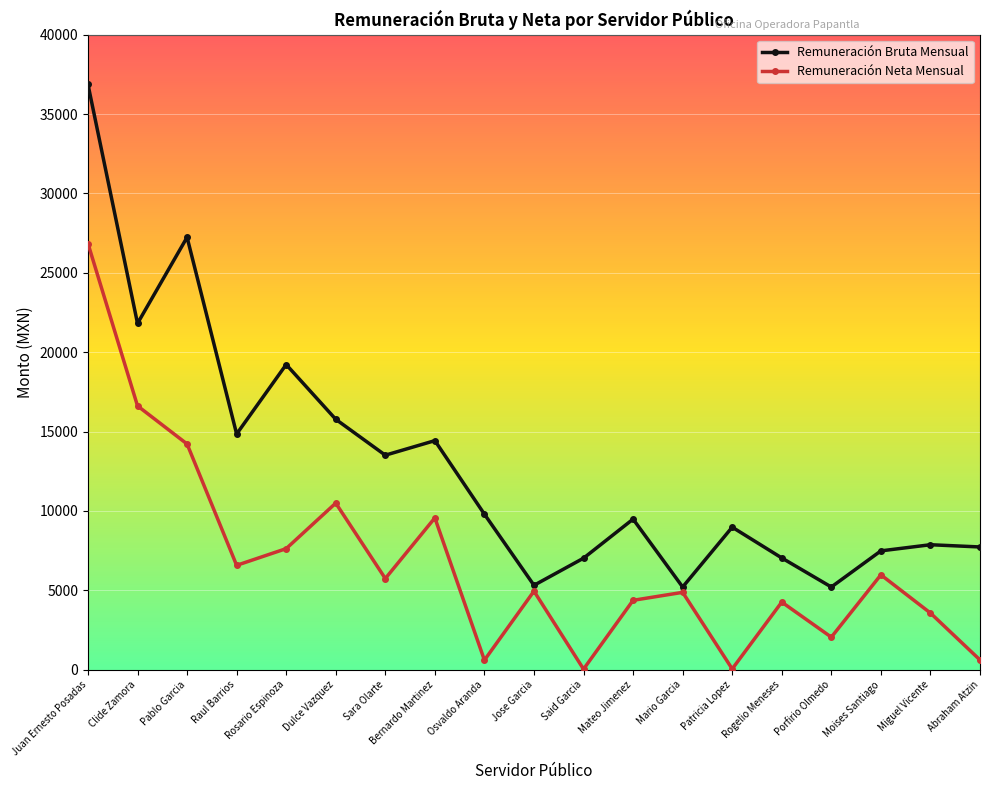

At which category is the sum across all series the highest?

Juan Ernesto Posadas